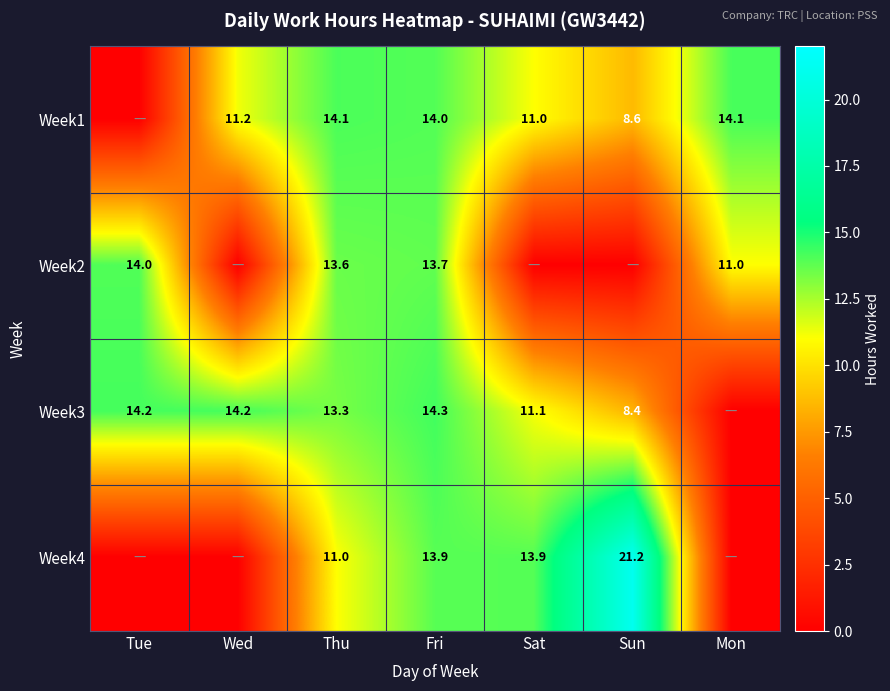

What is the greatest value displayed?

21.2